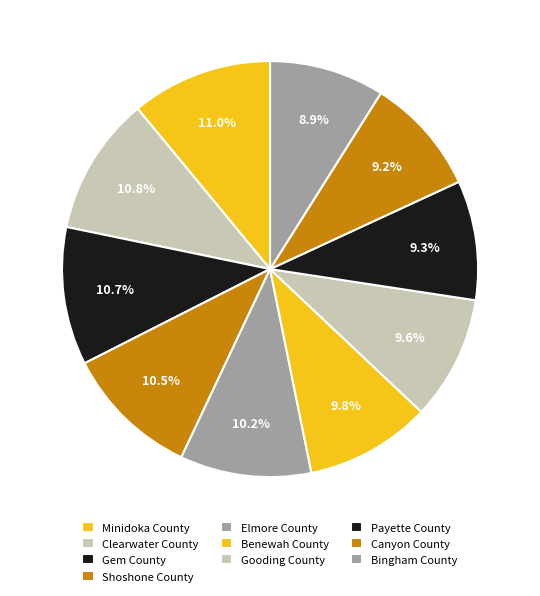

Which category has the biggest portion of the pie?

Minidoka County